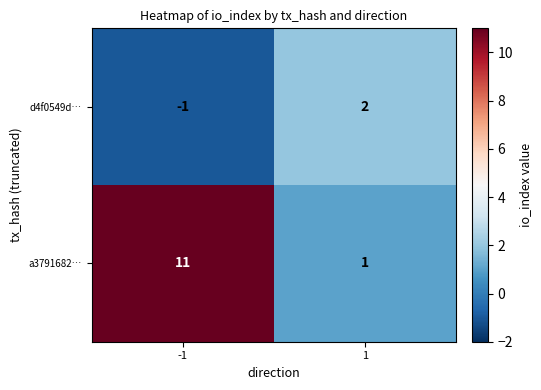

True or false: d4f0549d… has a value of 2 at 1.

True